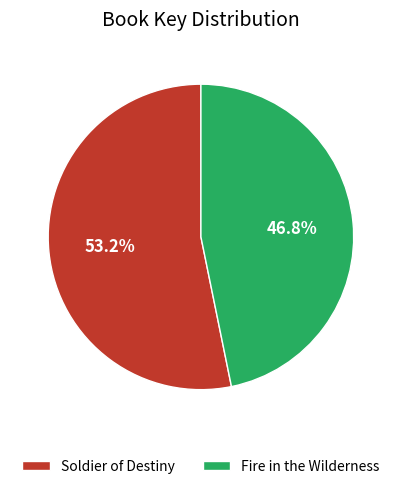

Is there any slice that represents more than half of the pie?

Yes